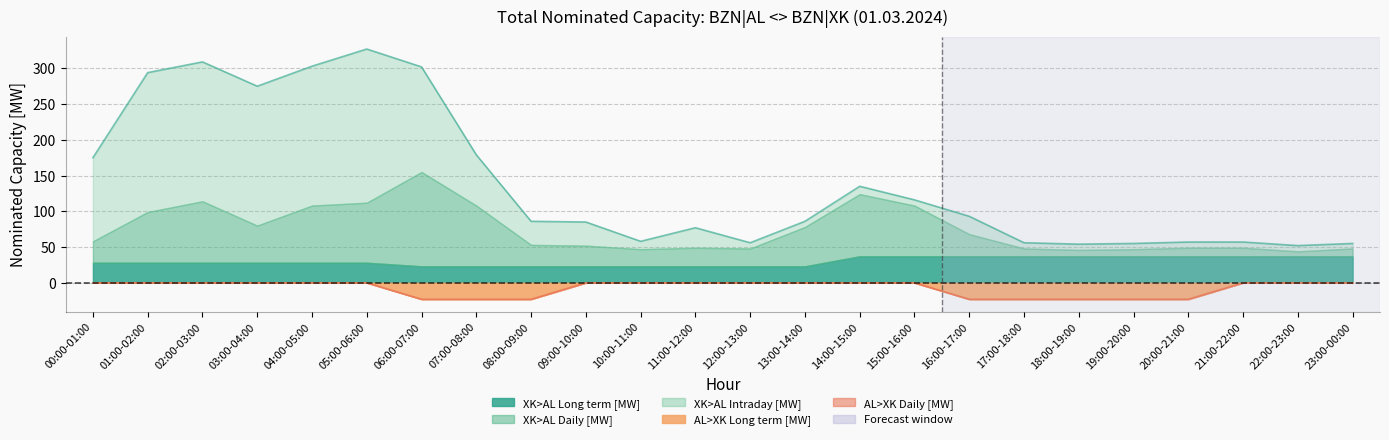

True or false: XK>AL Long term [MW] and AL>XK Daily [MW] cross at least once.

False